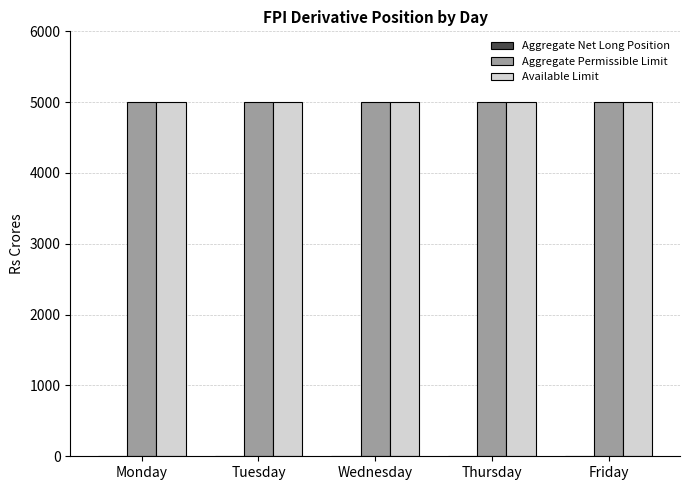

What are all the series names shown in the legend?

Aggregate Net Long Position, Aggregate Permissible Limit, Available Limit